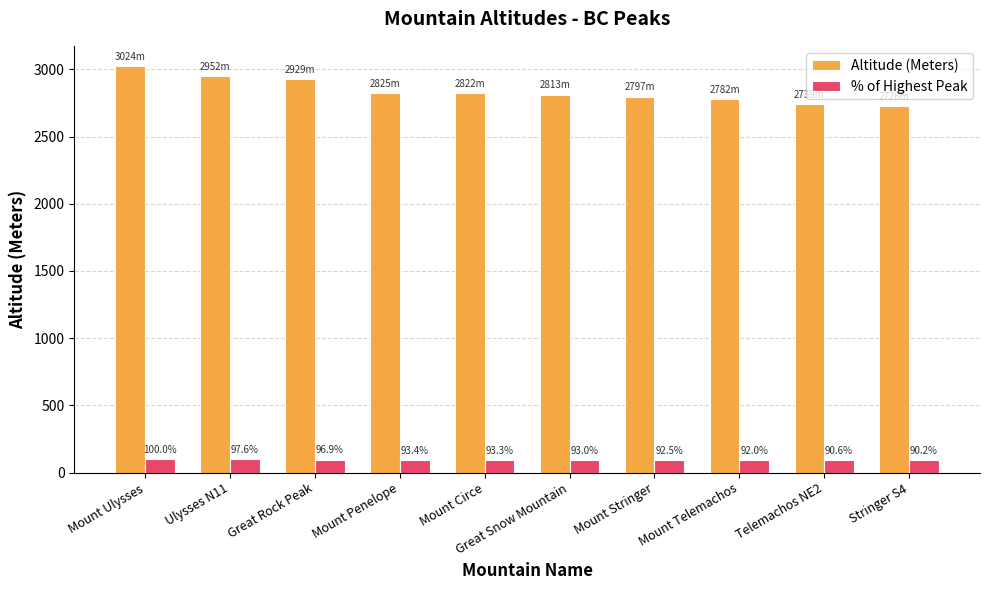

What are all the series names shown in the legend?

Altitude (Meters), % of Highest Peak